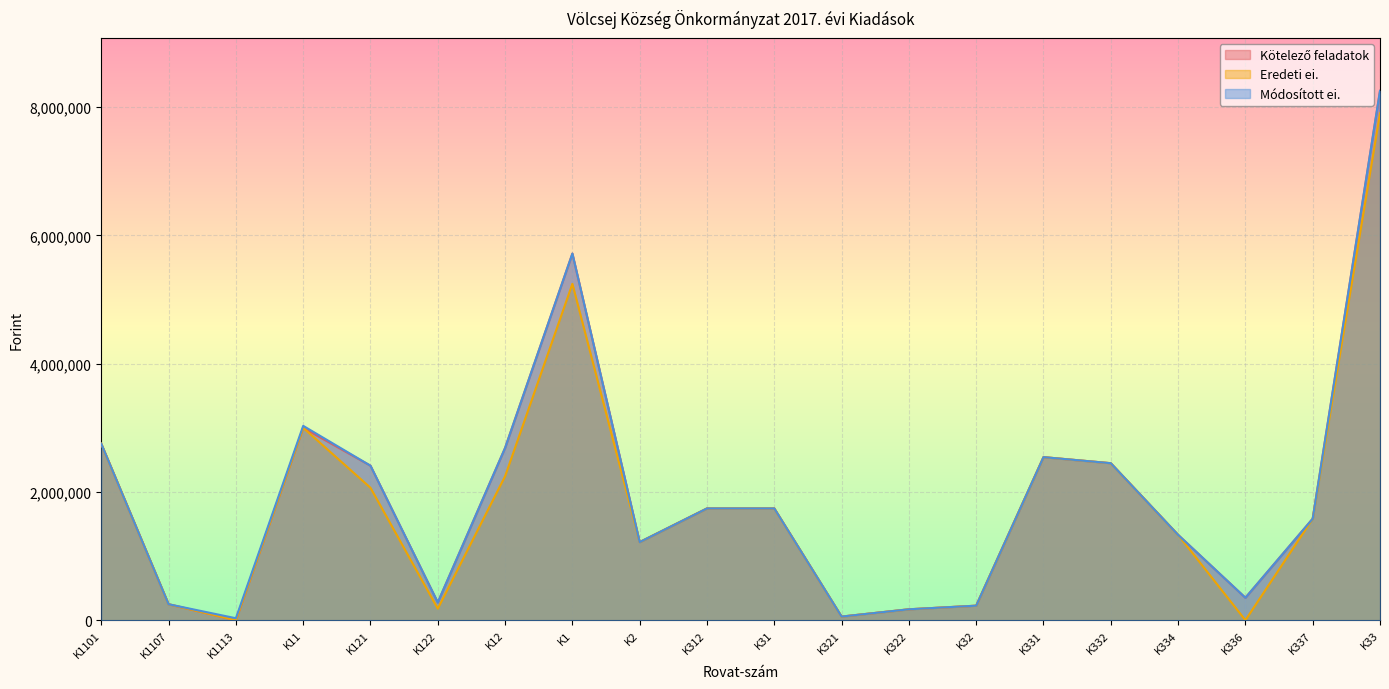

List the labels in order of Módosított ei. value, smallest first.

K1113, K321, K322, K32, K1107, K122, K336, K2, K334, K337, K312, K31, K121, K332, K331, K12, K1101, K11, K1, K33